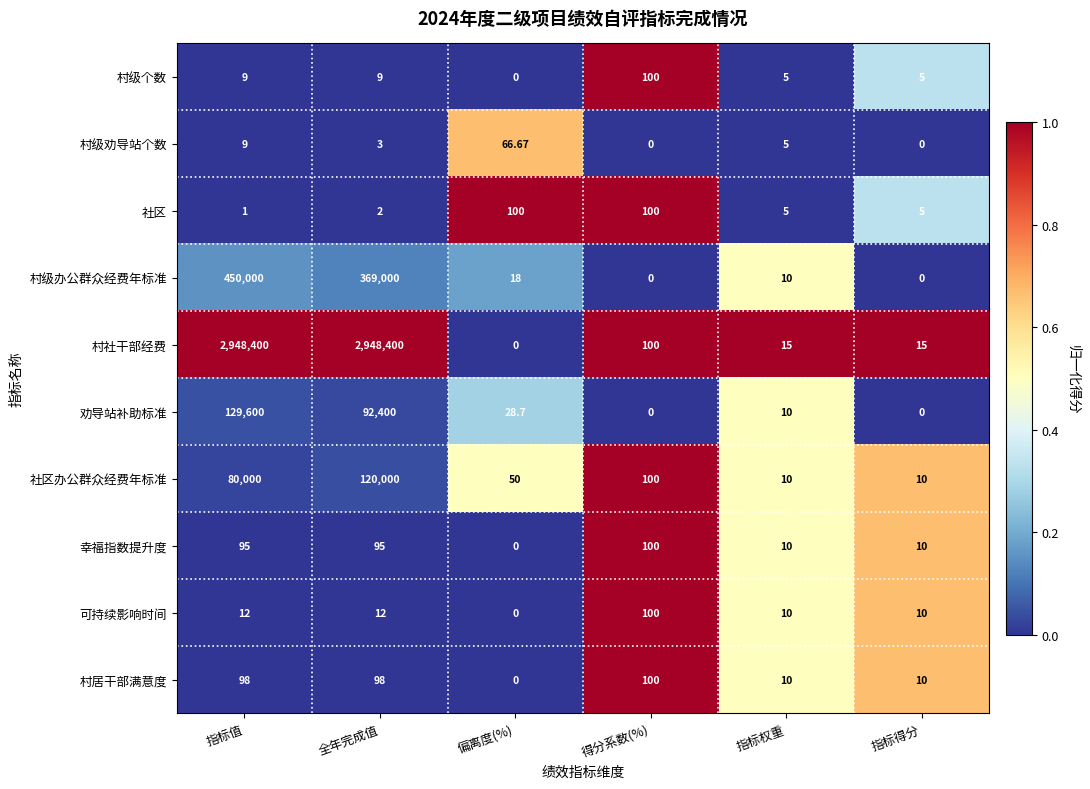

Which series changed the most between 指标值 and 指标得分?

村社干部经费